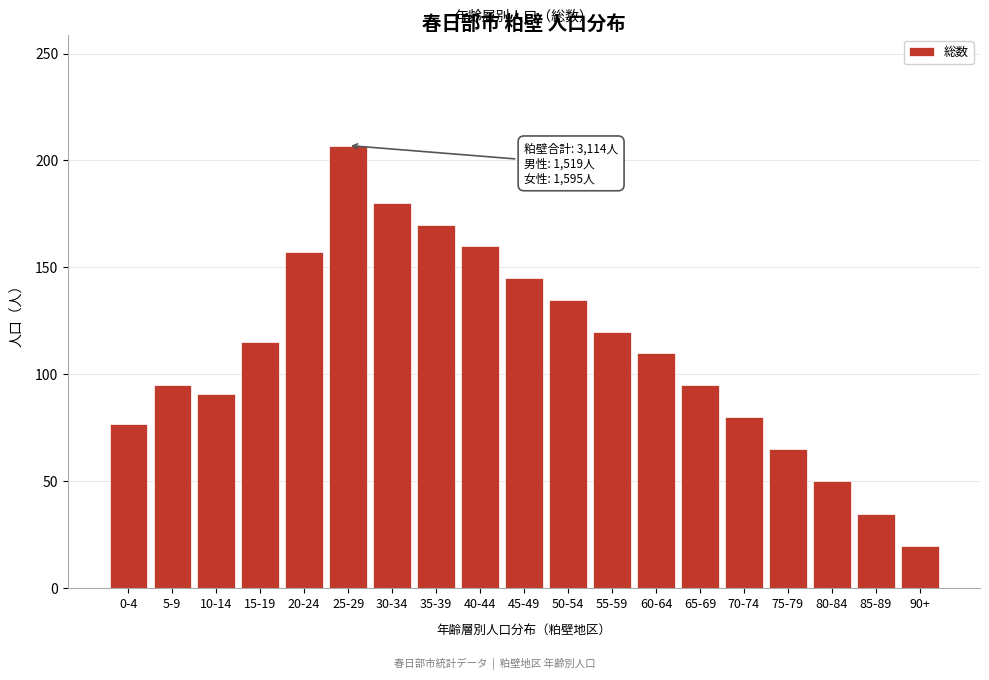

Reading left to right, what are all the values shown in this chart?

77	95	91	115	157	207	180	170	160	145	135	120	110	95	80	65	50	35	20